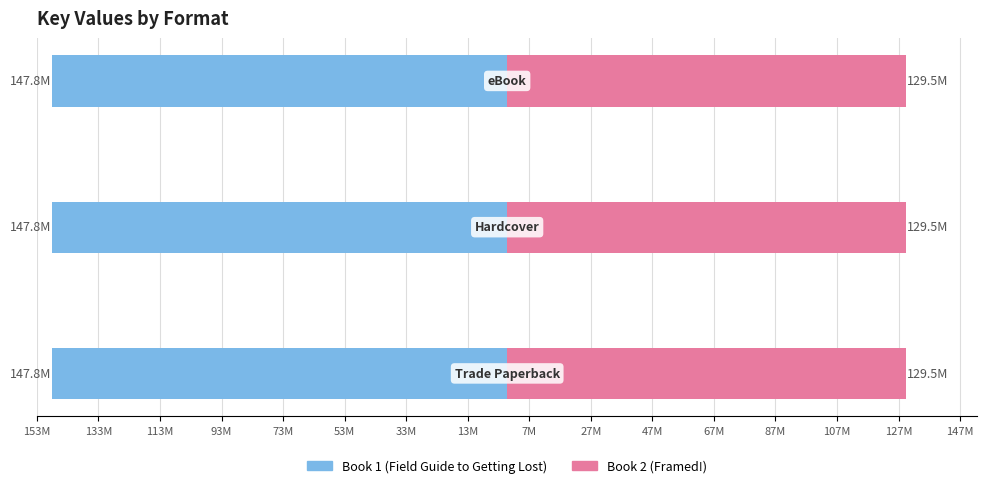

Which series has the largest total across all categories?

Book 1 (Field Guide to Getting Lost)